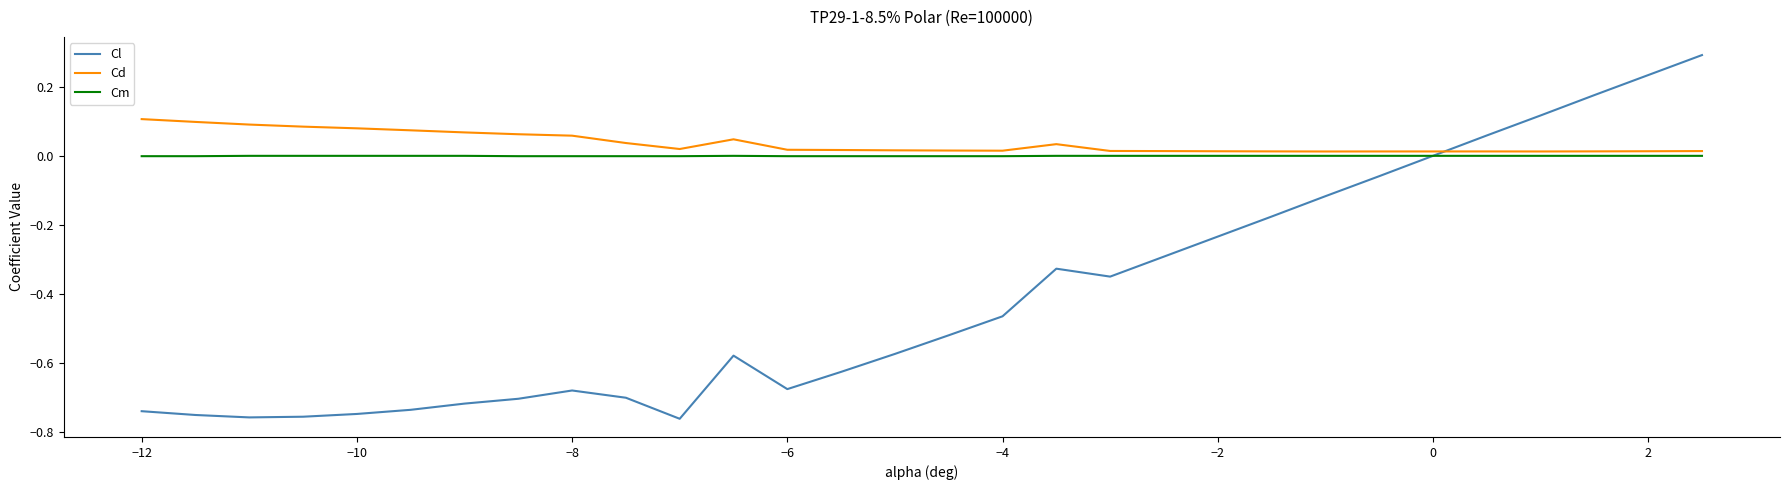

Rank the series by their maximum value, from lowest to highest.

Cm, Cd, Cl